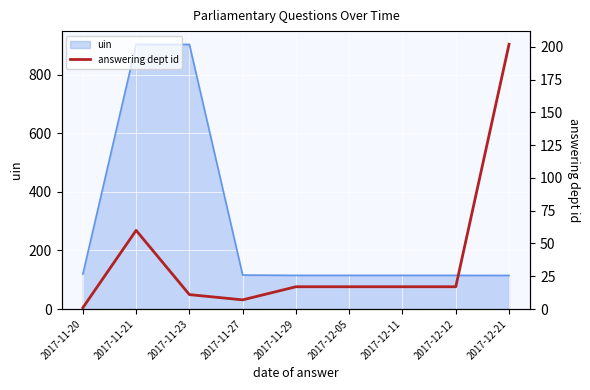

Is it true that uin equals 1410.2 at 2017-11-23?

False